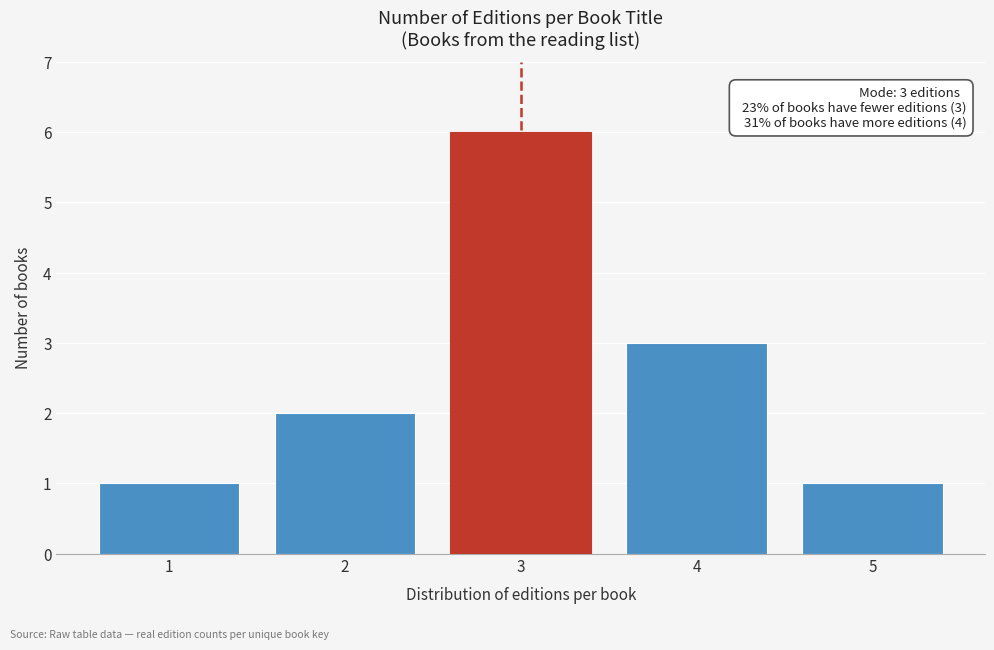

Reading left to right, extract all data points from this chart.

1	2	6	3	1